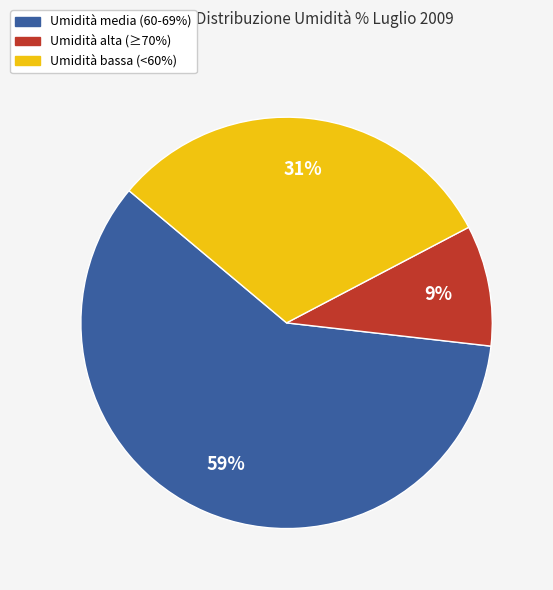

How many slices are in this pie chart?

3